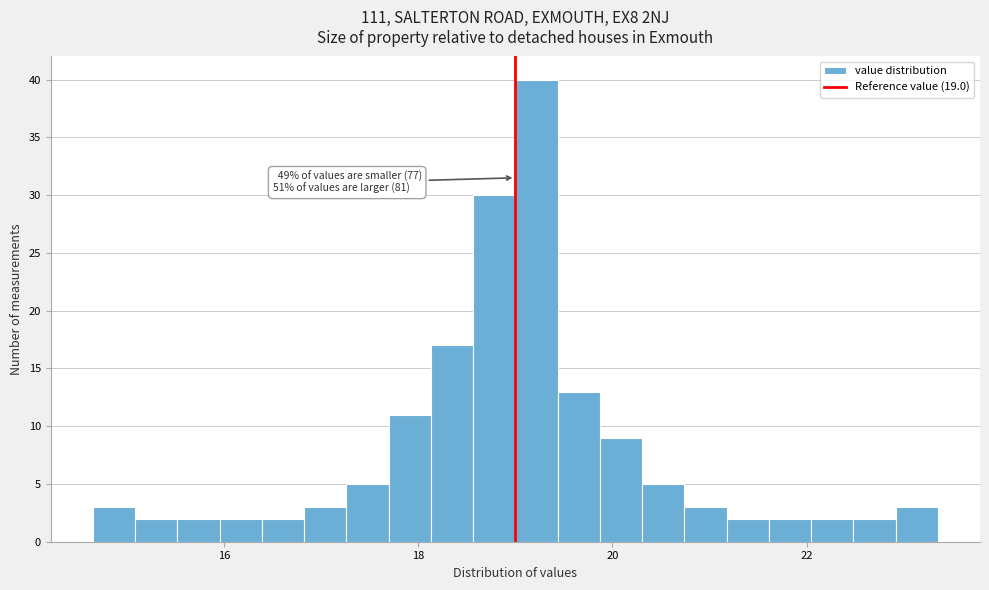

Read against the x-axis, roughly where is the centre of the tallest bar?

19.2